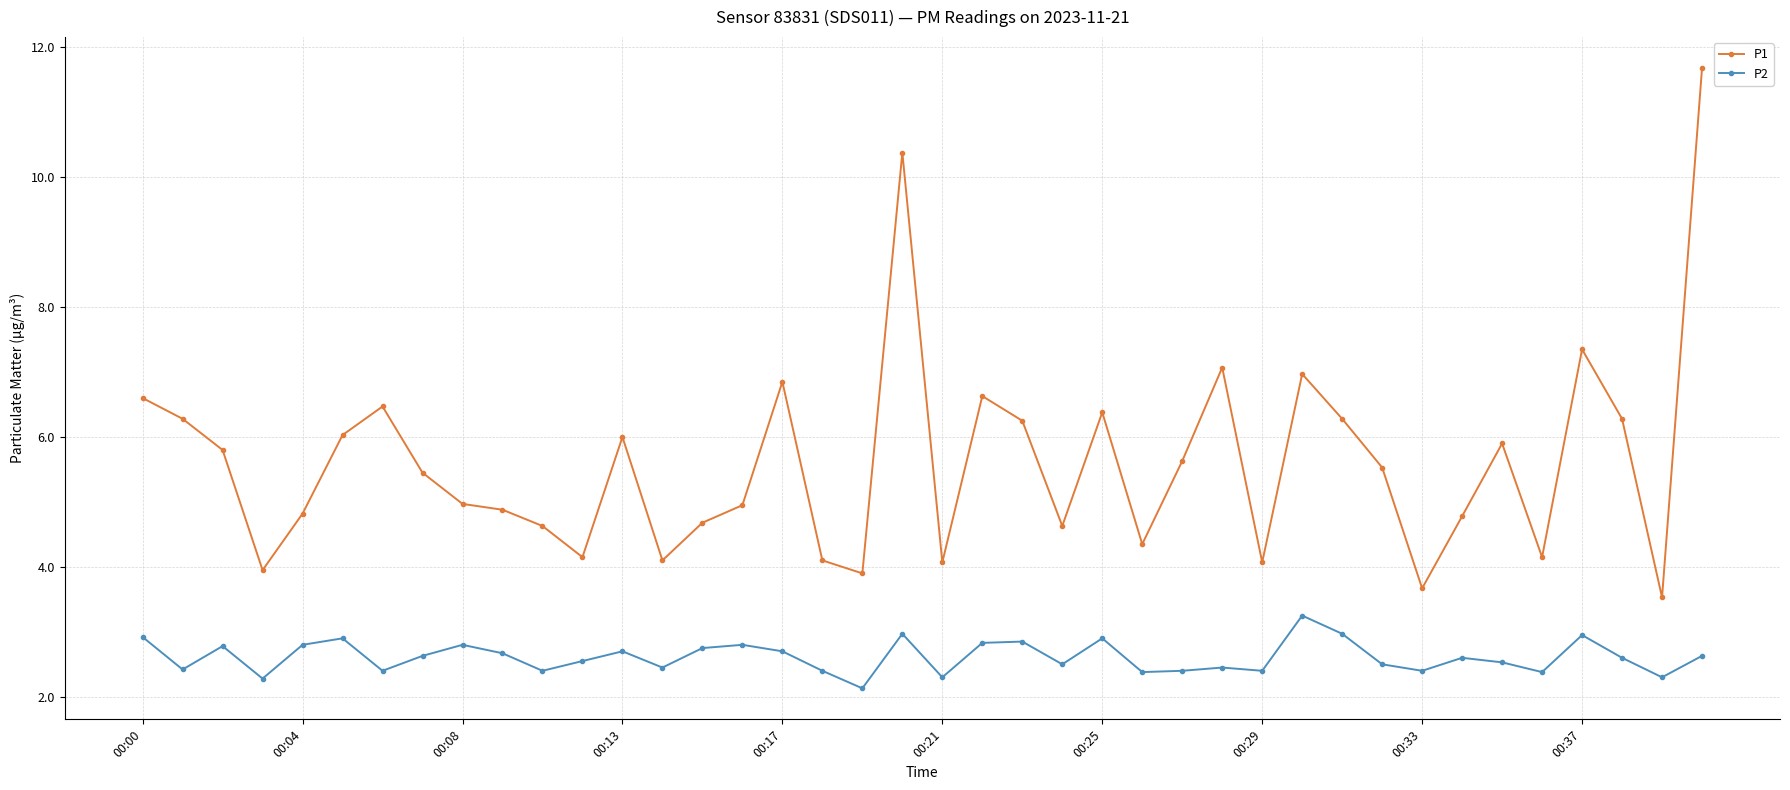

True or false: P2 has more than 1 points higher than both neighbors.

True